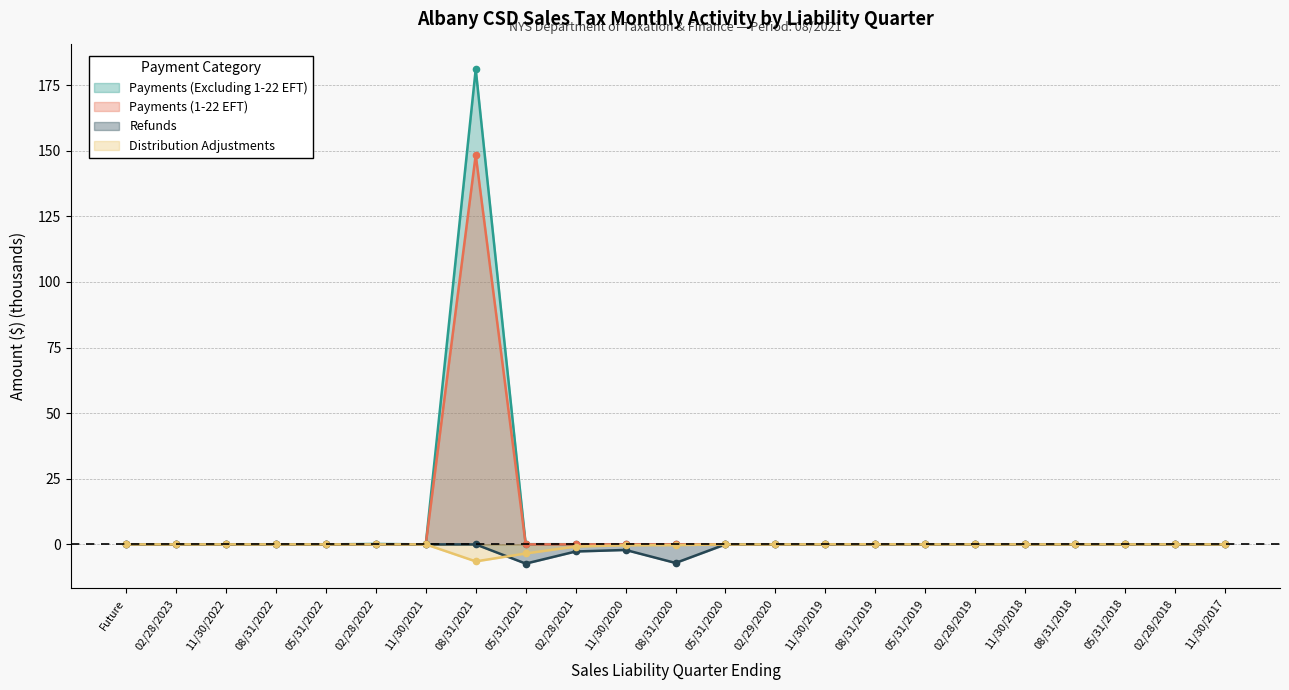

How many categories are shown in the chart?

23